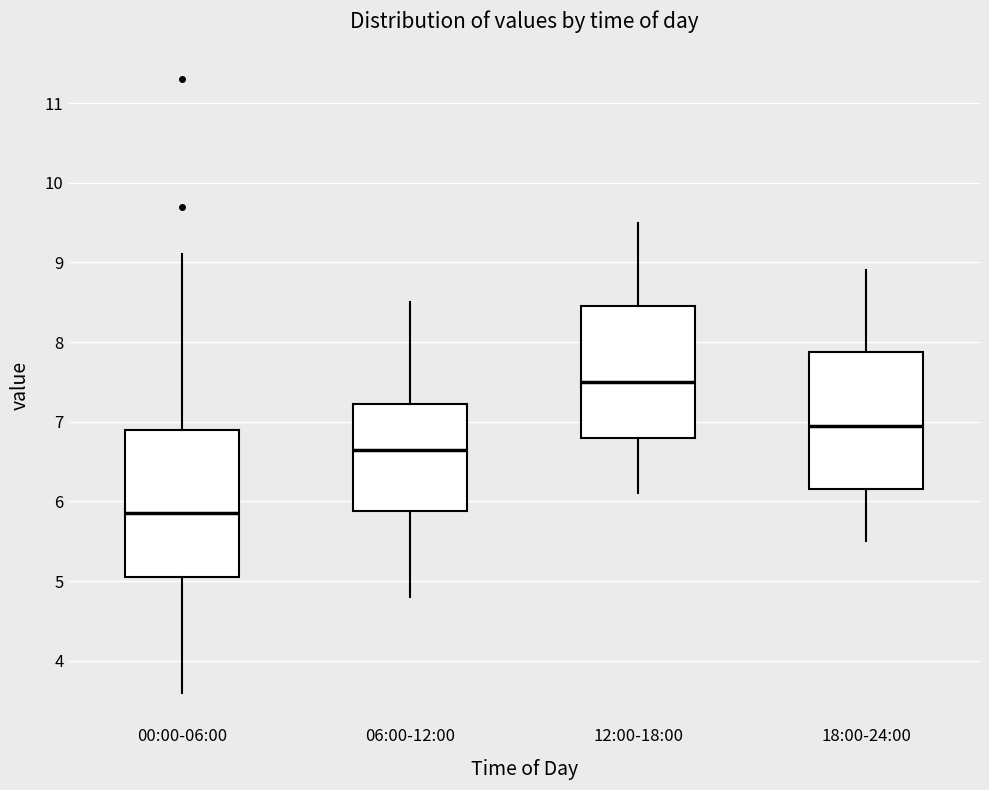

Which box has the lowest median line?

00:00-06:00